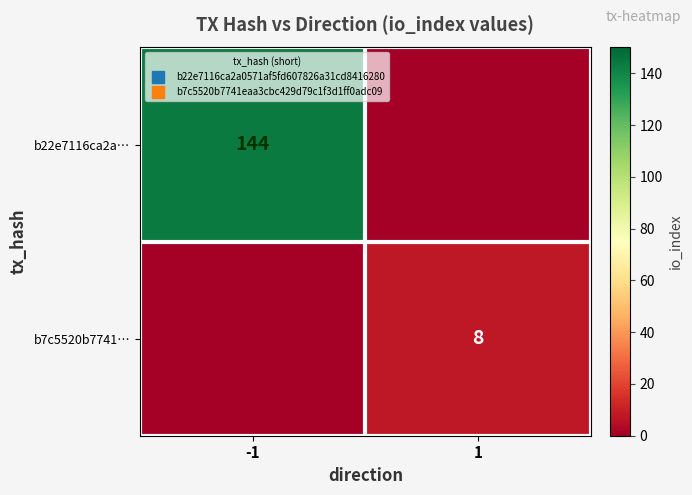

How many series are shown in this chart?

2